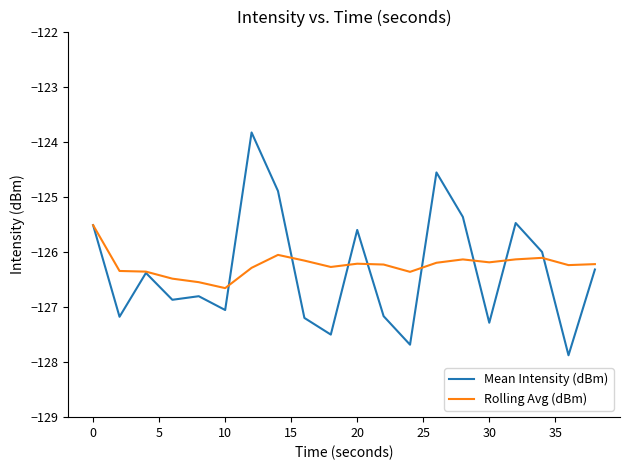

What is the smallest value displayed?

-127.9